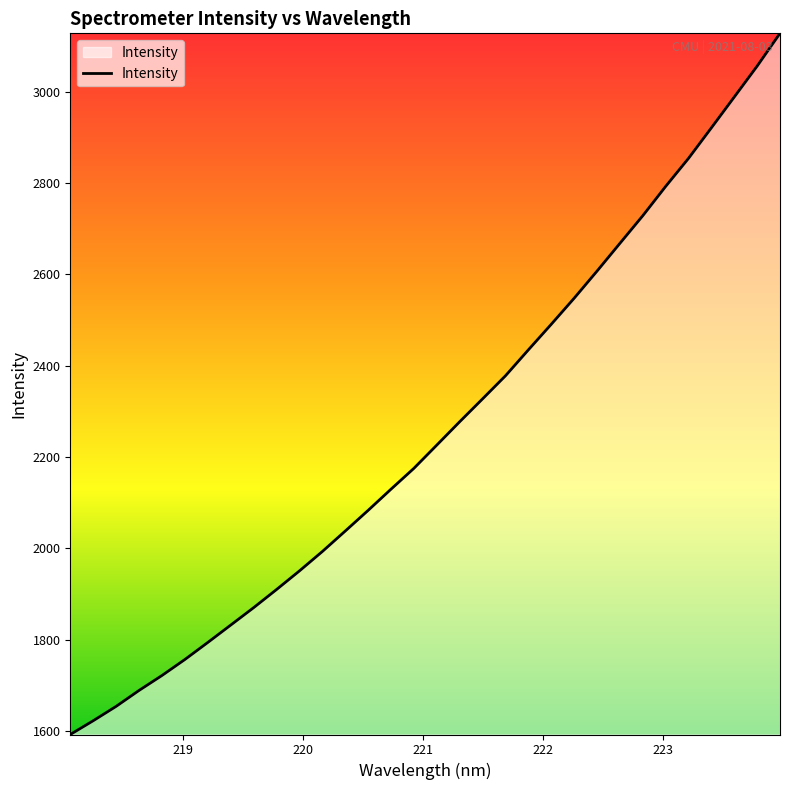

What is the maximum value shown in the chart?

3127.8